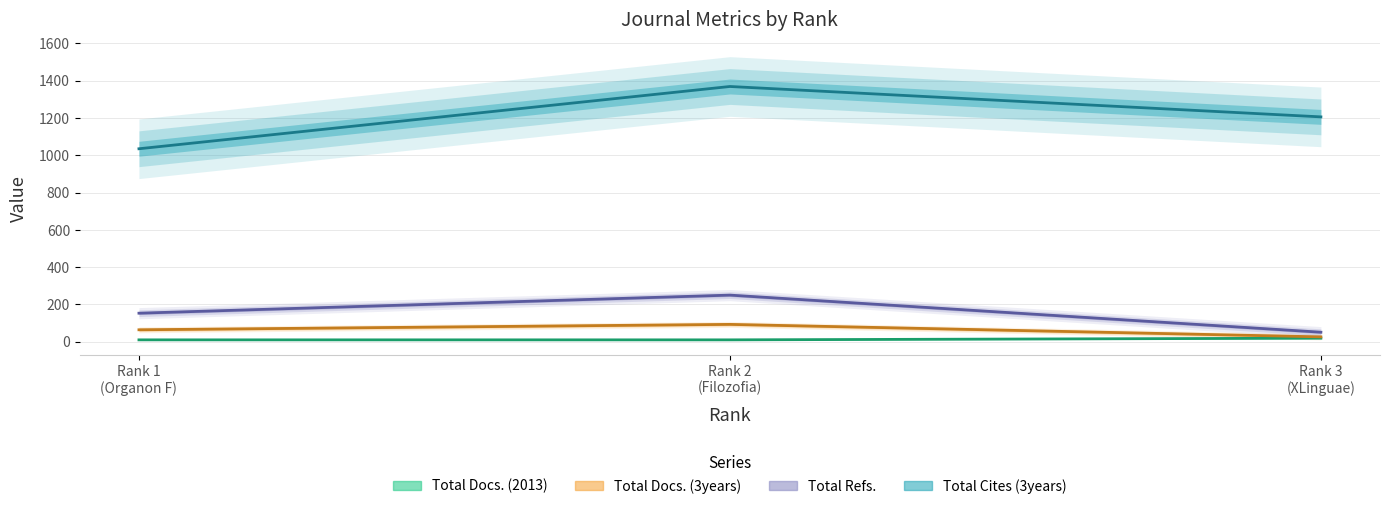

True or false: Total Refs. has a value of 200 at Rank 1
(Organon F).

False